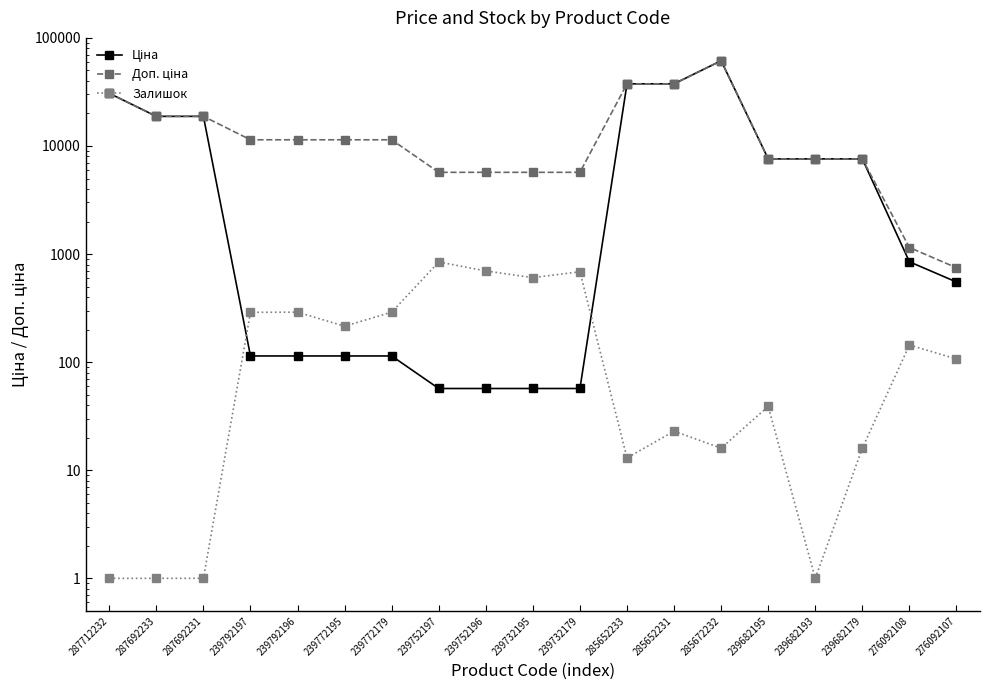

What is the minimum value for Ціна?

57.0